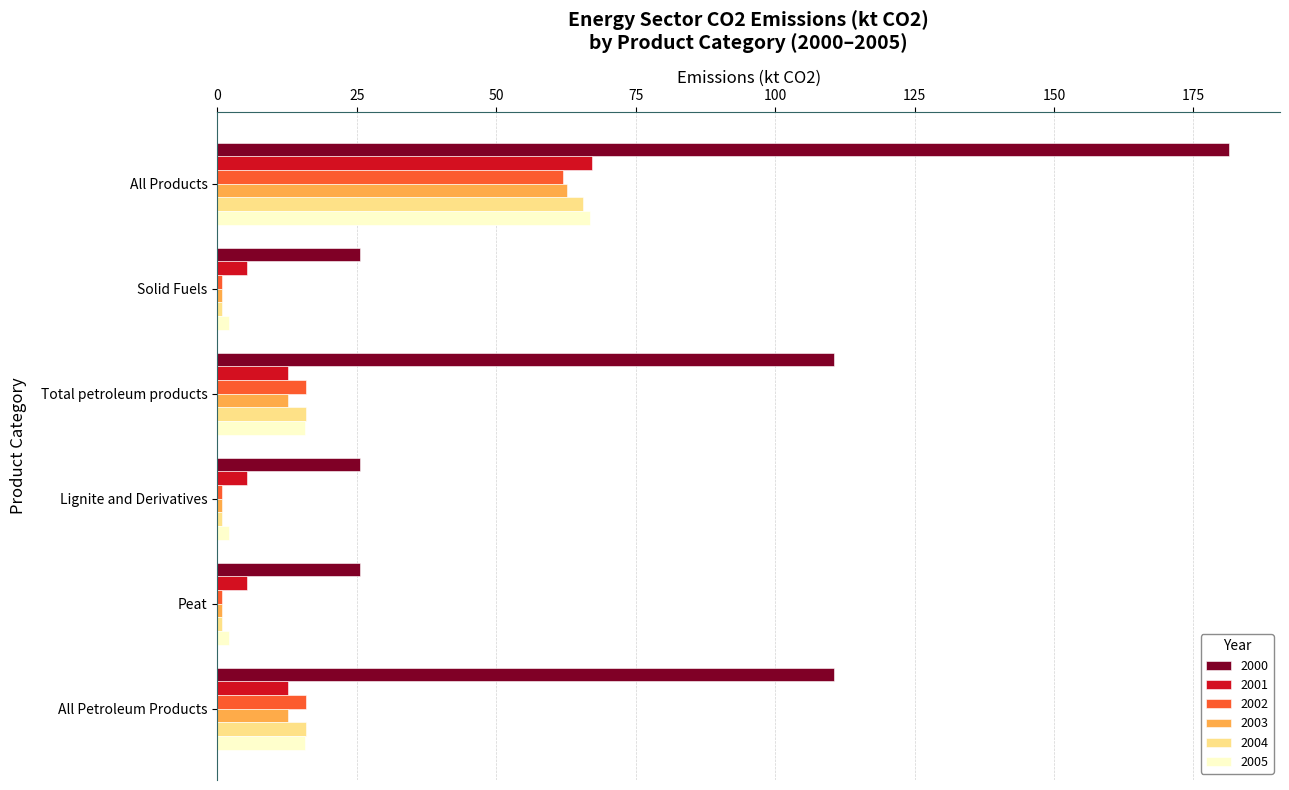

The value of 2003 at All Petroleum Products is 3.1. True or false?

False